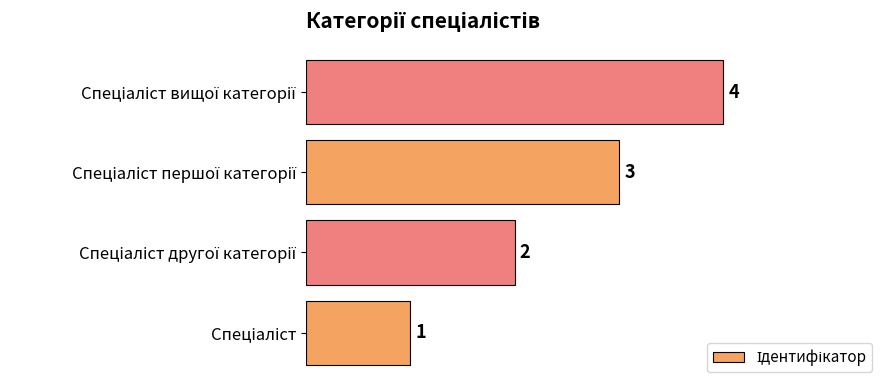

How many values are between 2 and 4?

3